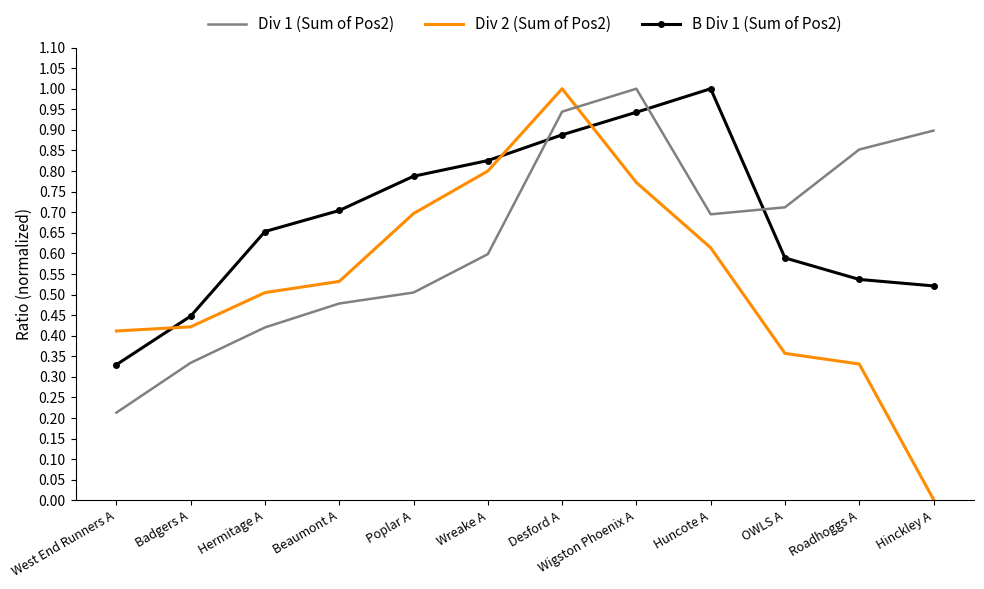

What position from the right is Wreake A?

7